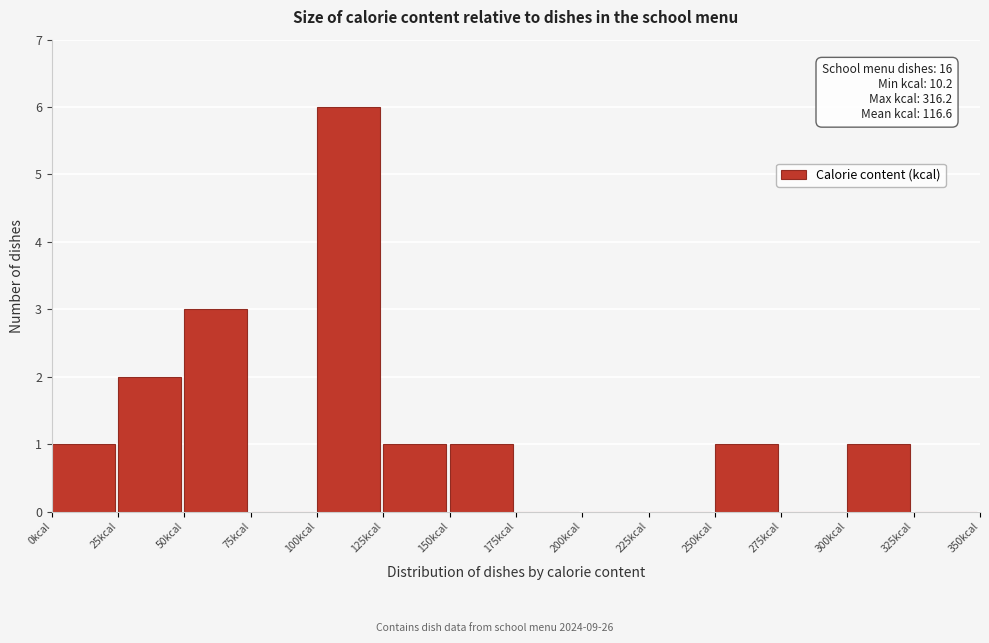

Which range on the x-axis has the tallest bar?

100 to 125